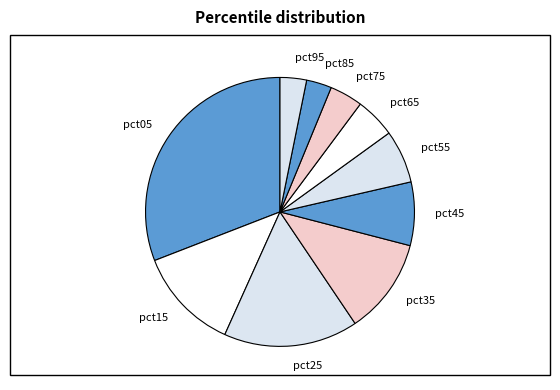

Which has a higher value, pct35 or pct05?

pct05